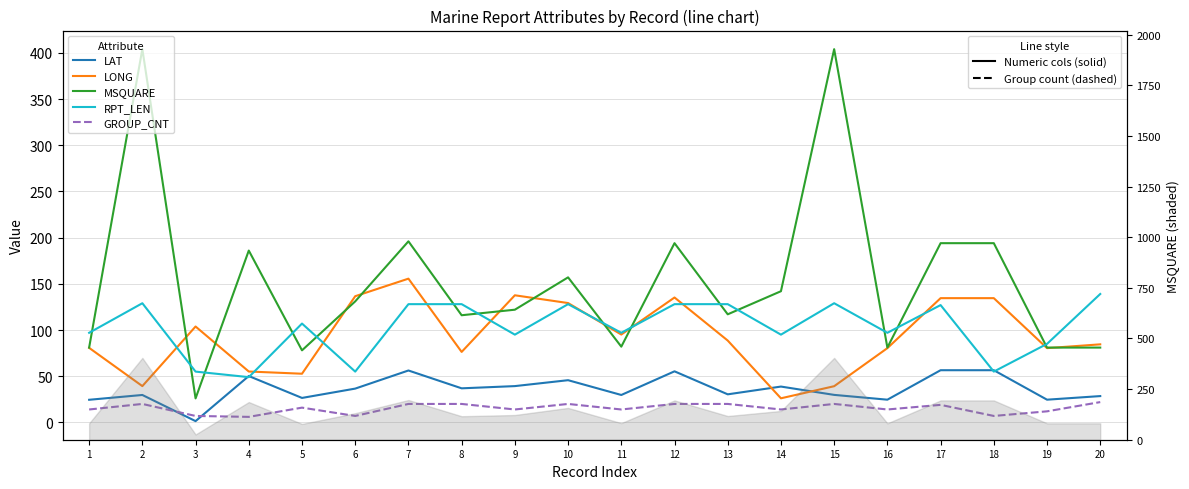

What is the average value of the RPT_LEN series?

102.5